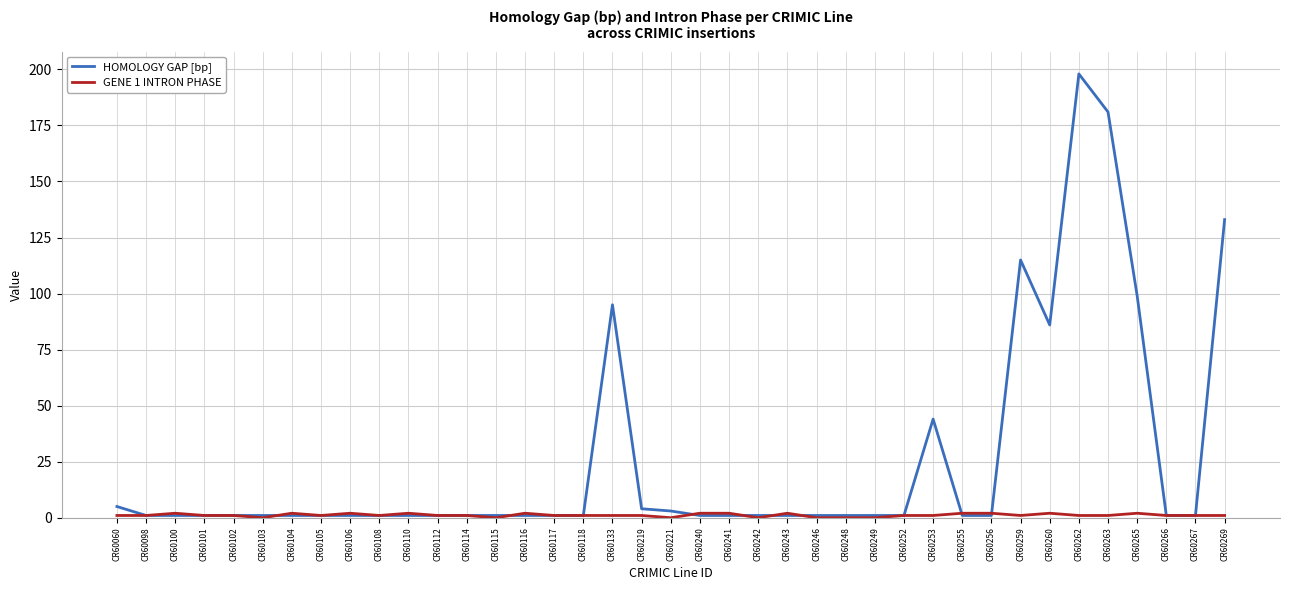

Which series has the largest range (max minus min)?

HOMOLOGY GAP [bp]